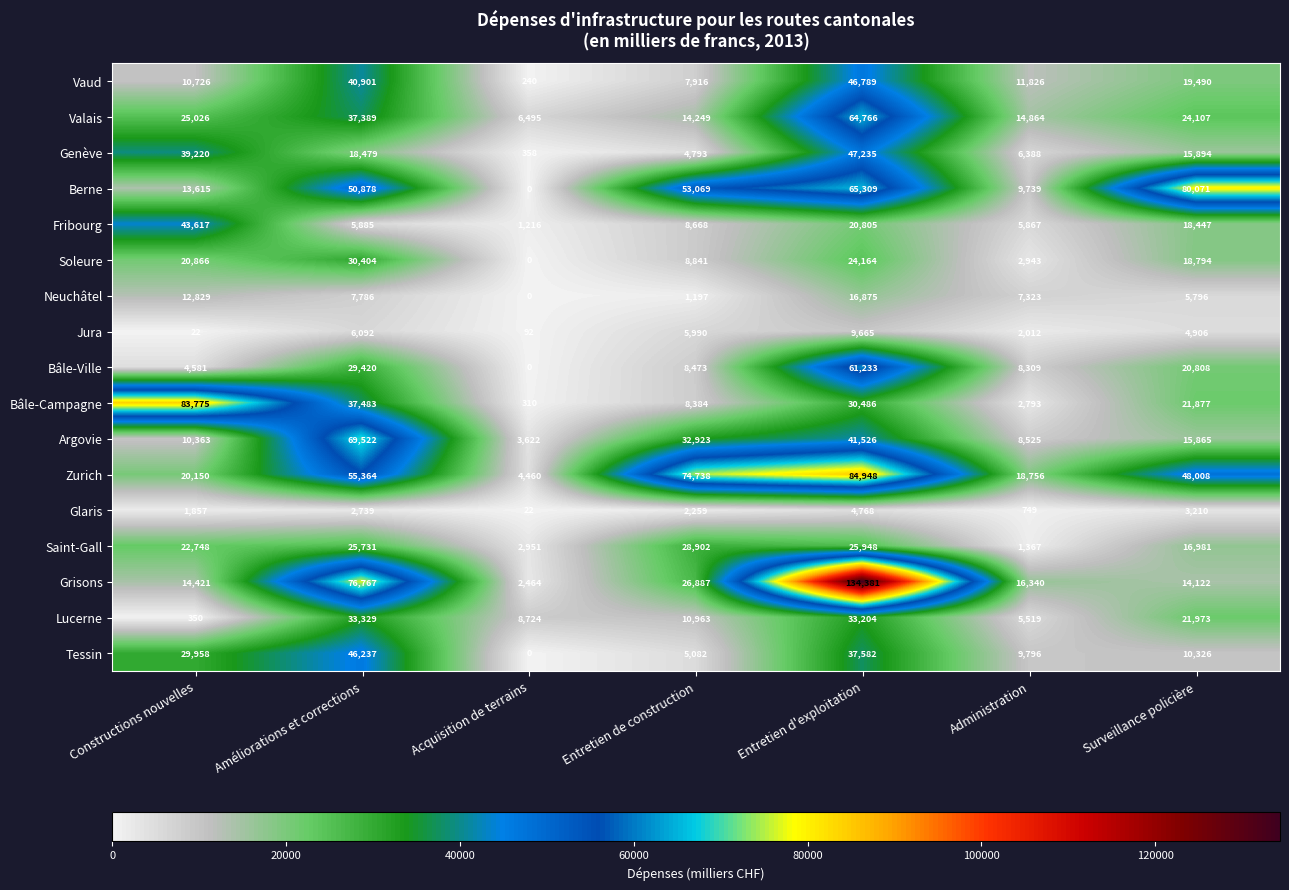

Which series changed the most between Améliorations et corrections and Entretien de construction?

Grisons